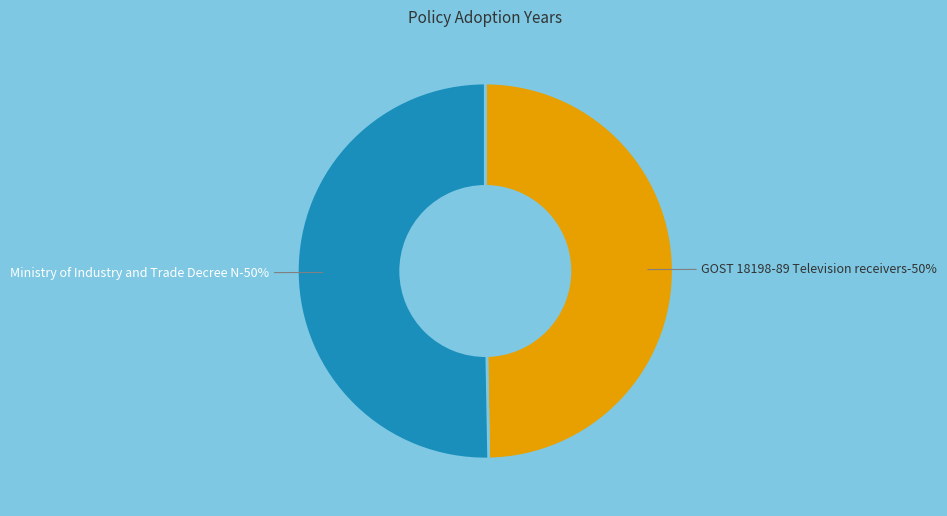

Rank the categories by value from highest to lowest.

Ministry of Industry and Trade Decree N, GOST 18198-89 Television receivers